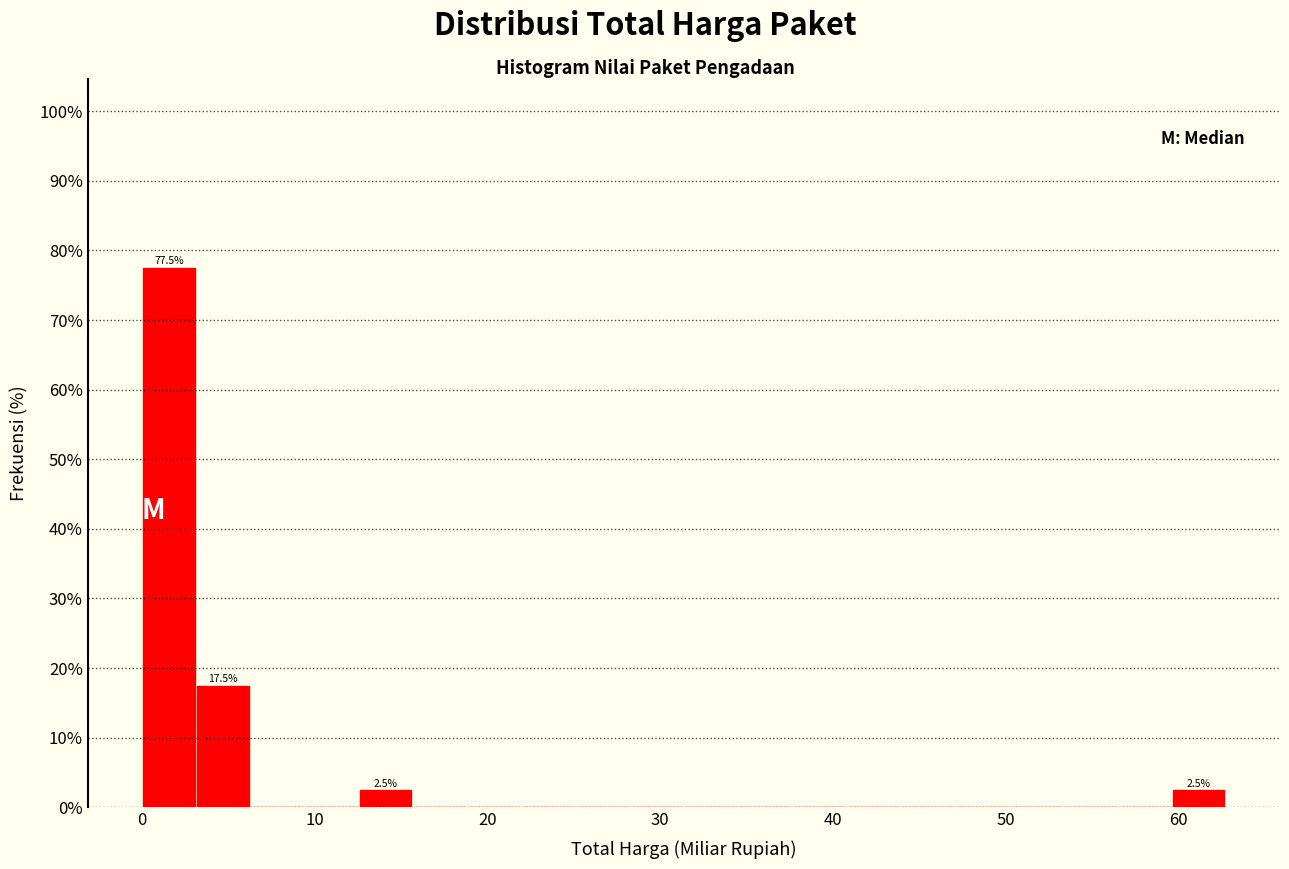

Read against the x-axis, roughly where is the centre of the tallest bar?

2